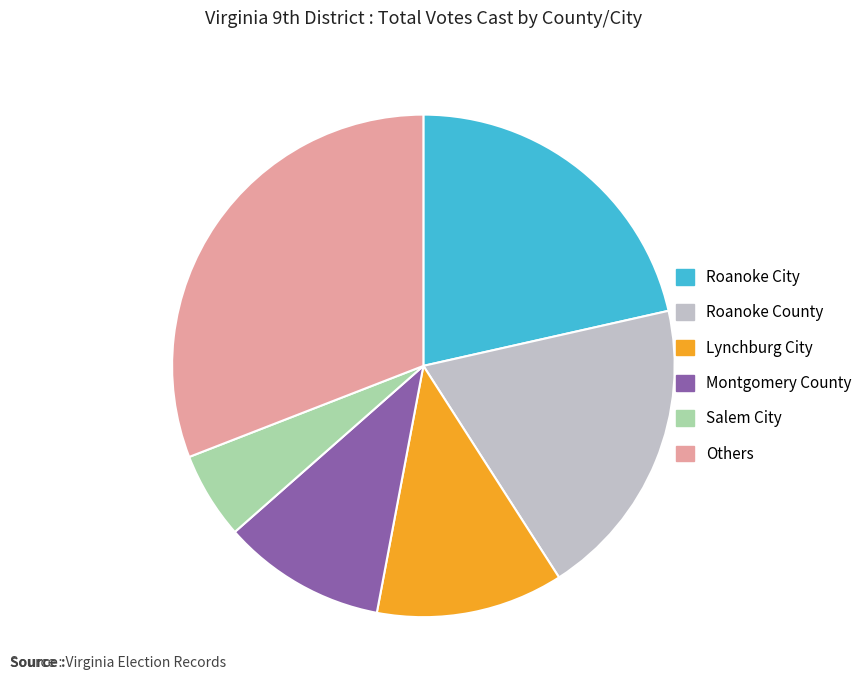

Count the number of slices in the pie.

6